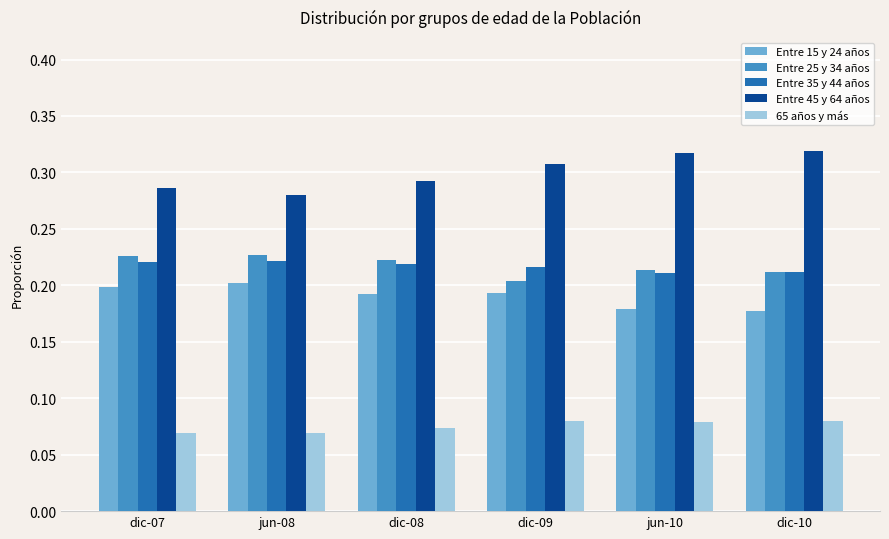

Count the Entre 35 y 44 años values in the range 0 to 1.

6